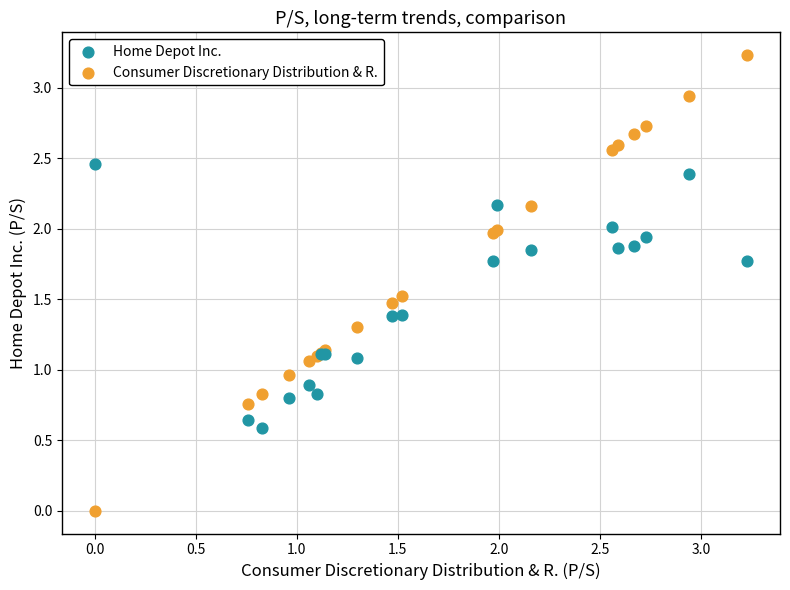

Which series has the largest Y range (max minus min)?

Consumer Discretionary Distribution & R.